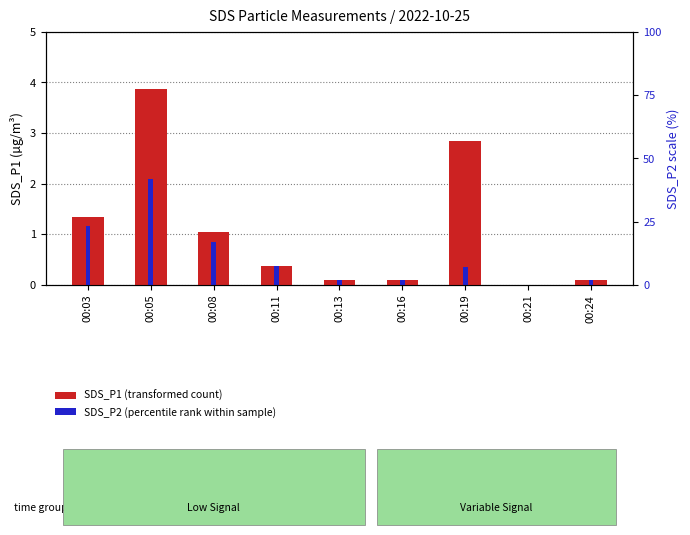

Is it true that SDS_P1 equals 0.4 at 00:11?

True